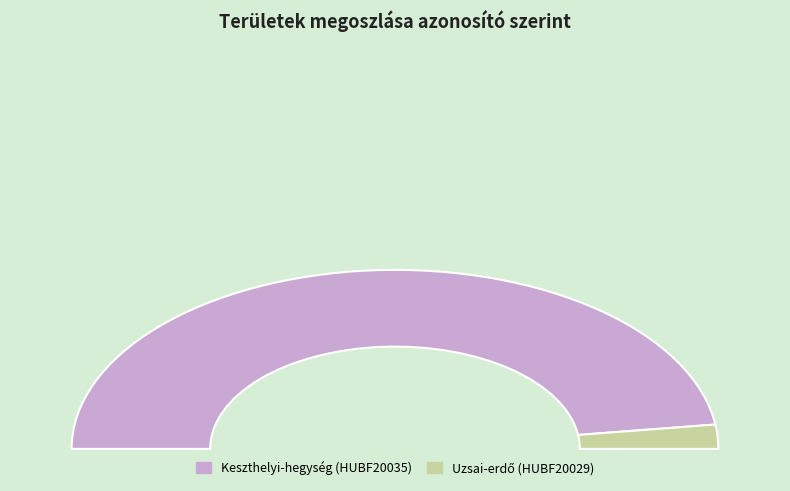

Combined, what portion of the pie is Uzsai-erdő (HUBF20029) and Keszthelyi-hegység (HUBF20035)?

100.0%